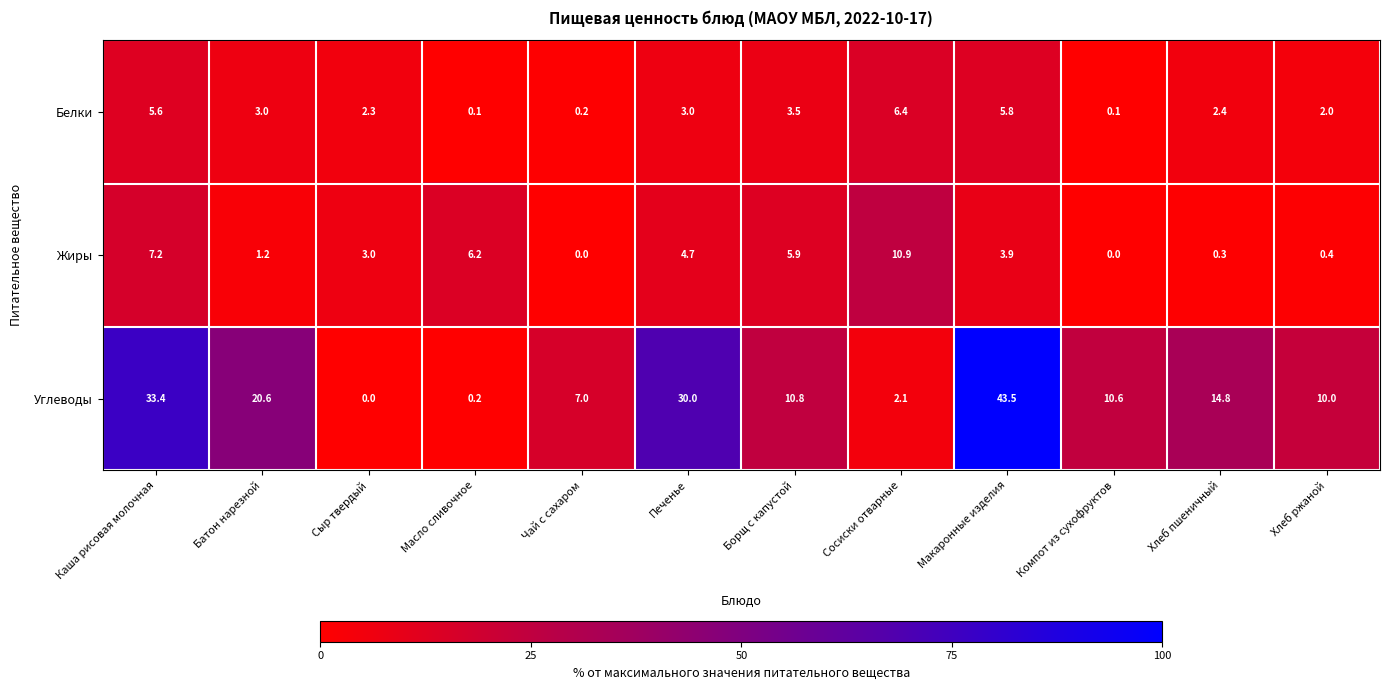

At how many categories does at least one series exceed 35?

1